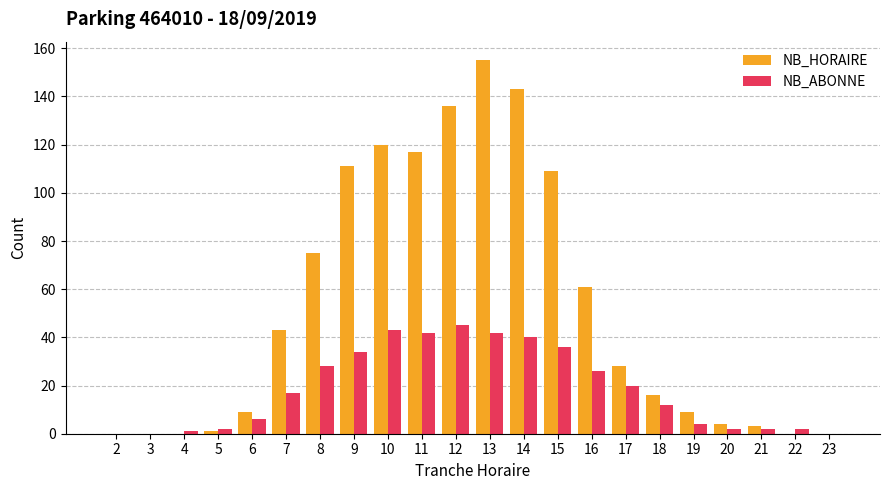

Where is NB_HORAIRE nearest to the value 77?

8